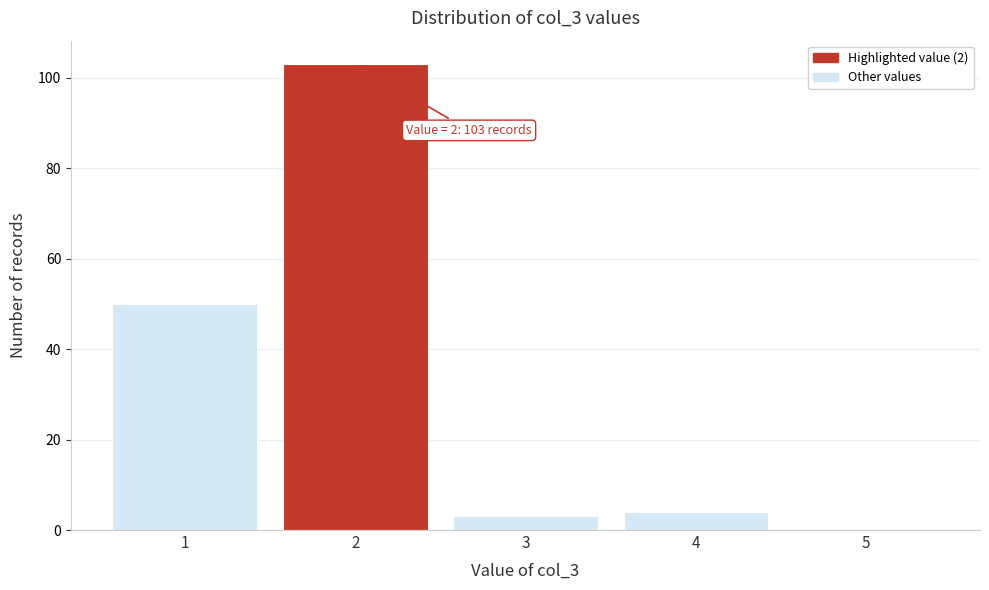

Which range on the x-axis has the tallest bar?

1.5 to 2.5